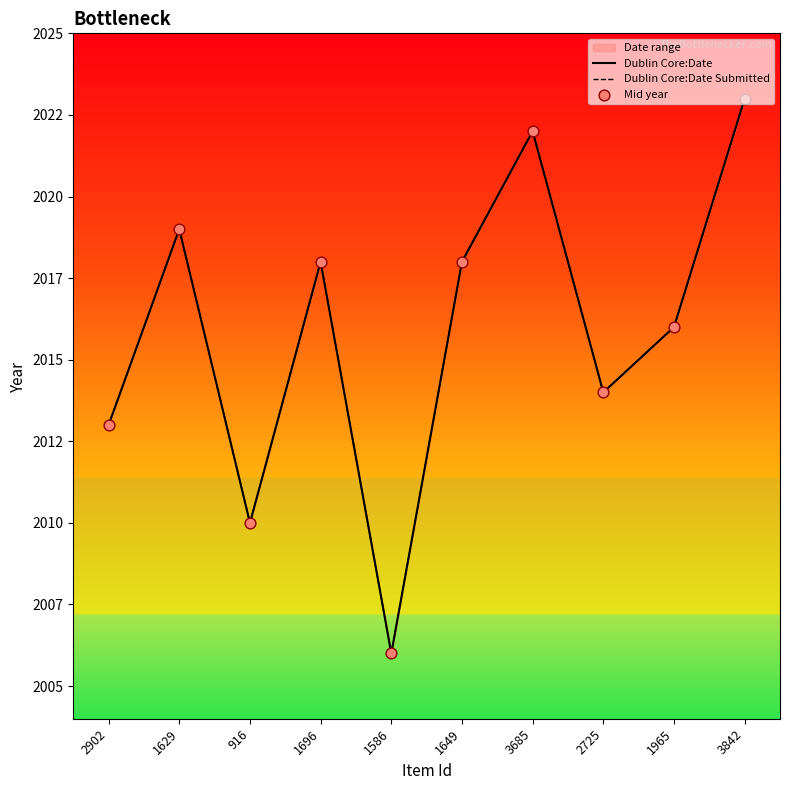

Is the value of Mid year at 1649 greater than the value of Dublin Core:Date at 1965?

Yes